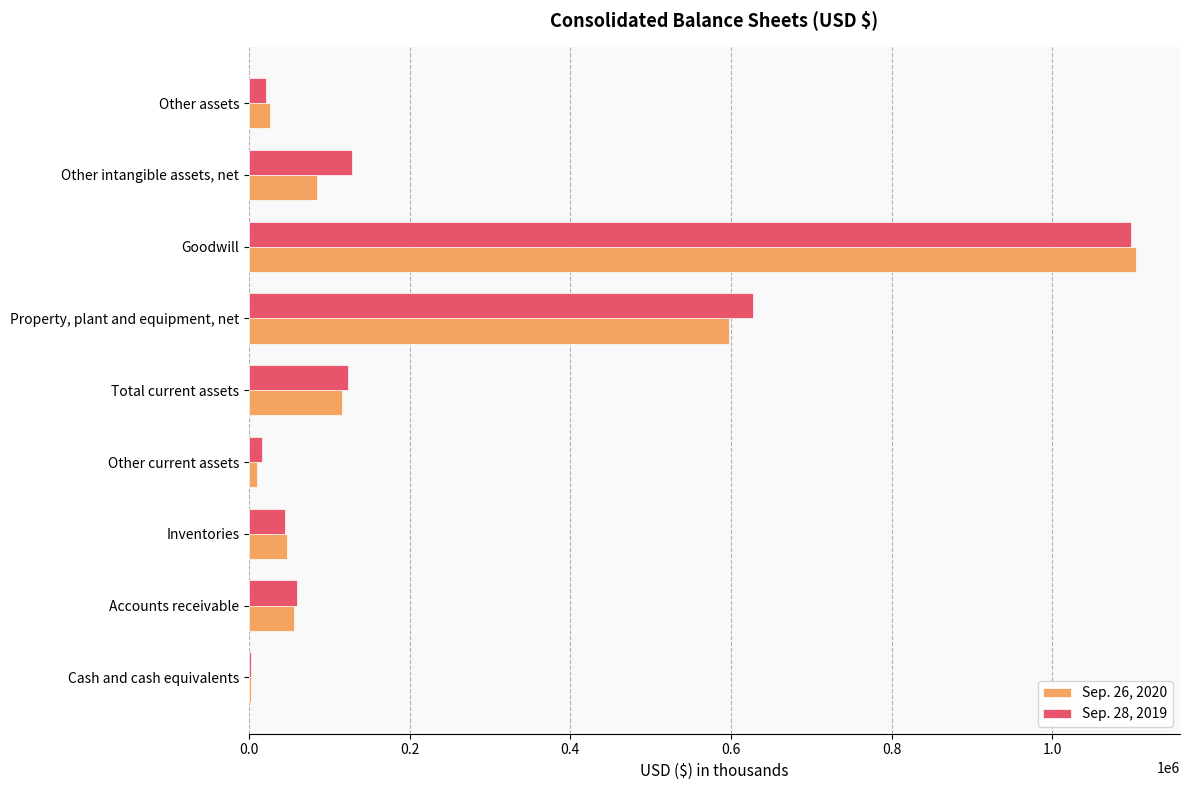

True or false: Sep. 28, 2019 has a value of 1562925 at Goodwill.

False